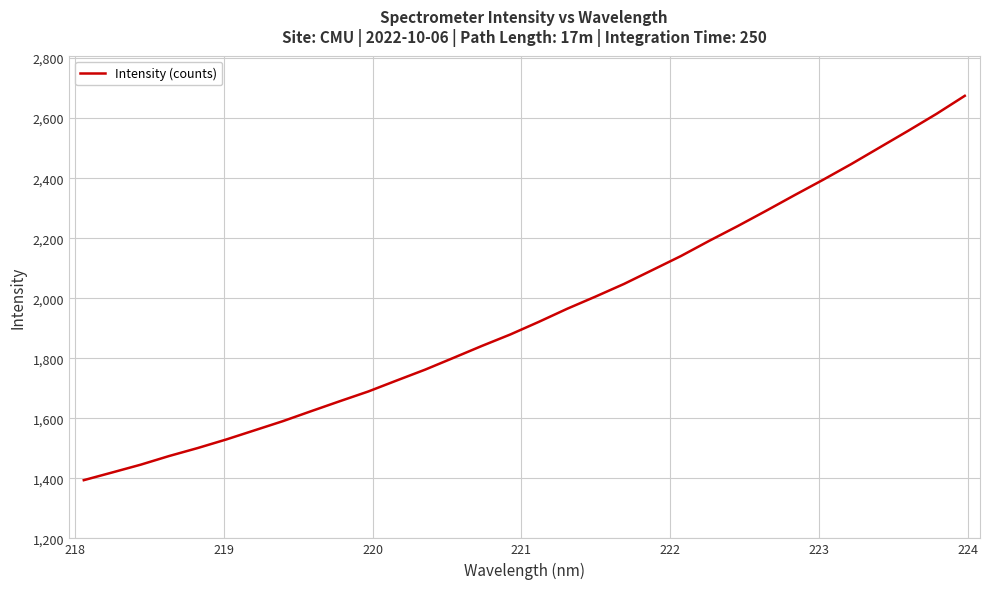

What is the maximum value shown in the chart?

2674.3